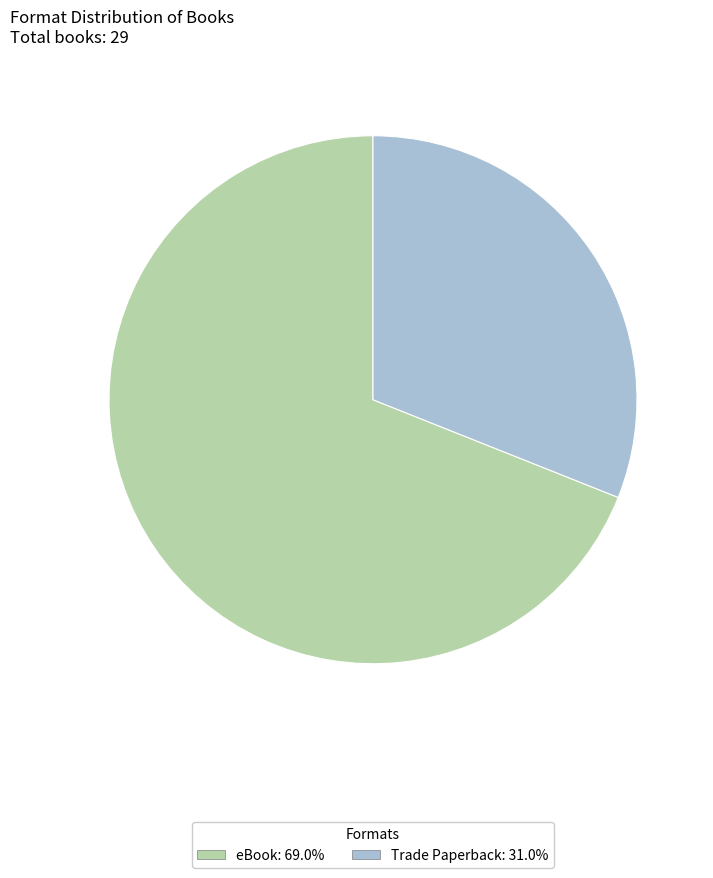

What is the ratio of the value at Trade Paperback to the value at eBook?

0.5